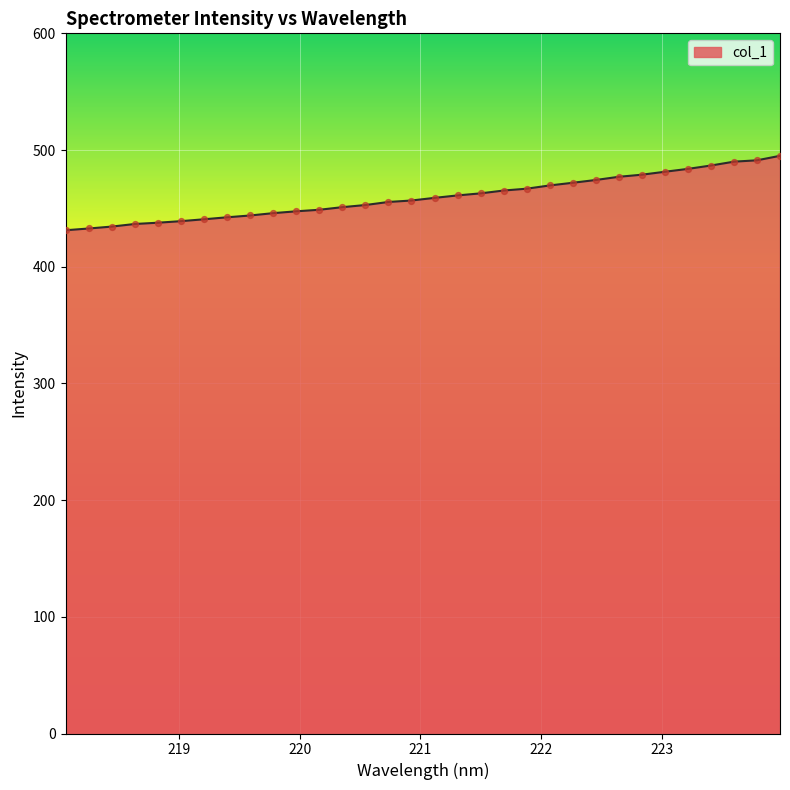

What is the minimum value shown in the chart?

431.2